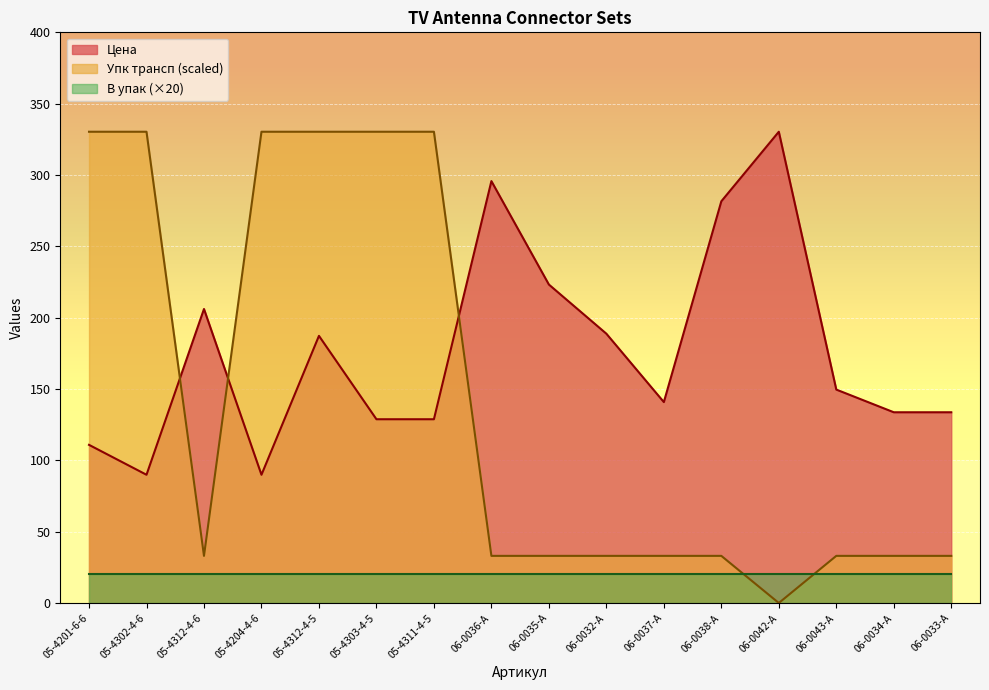

How many positive values does the Упк трансп series have?

15